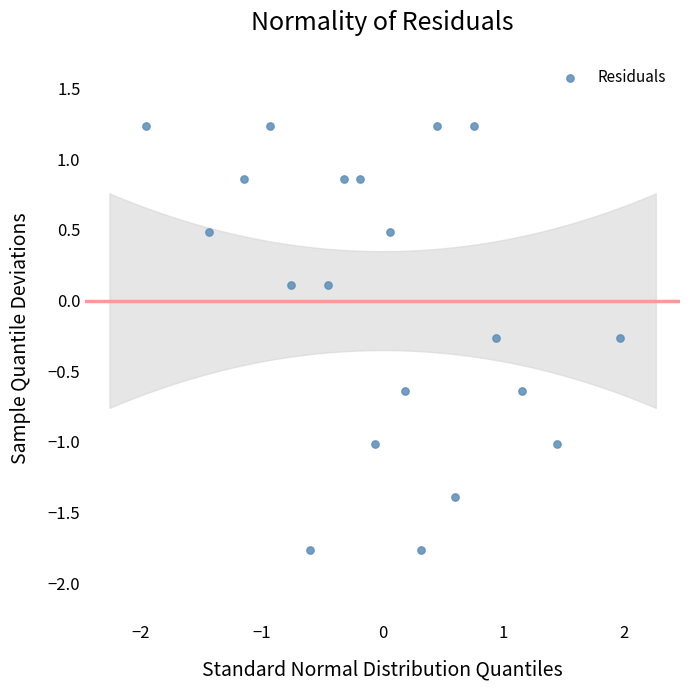

What is the range of Y values (max minus min)?

3.0